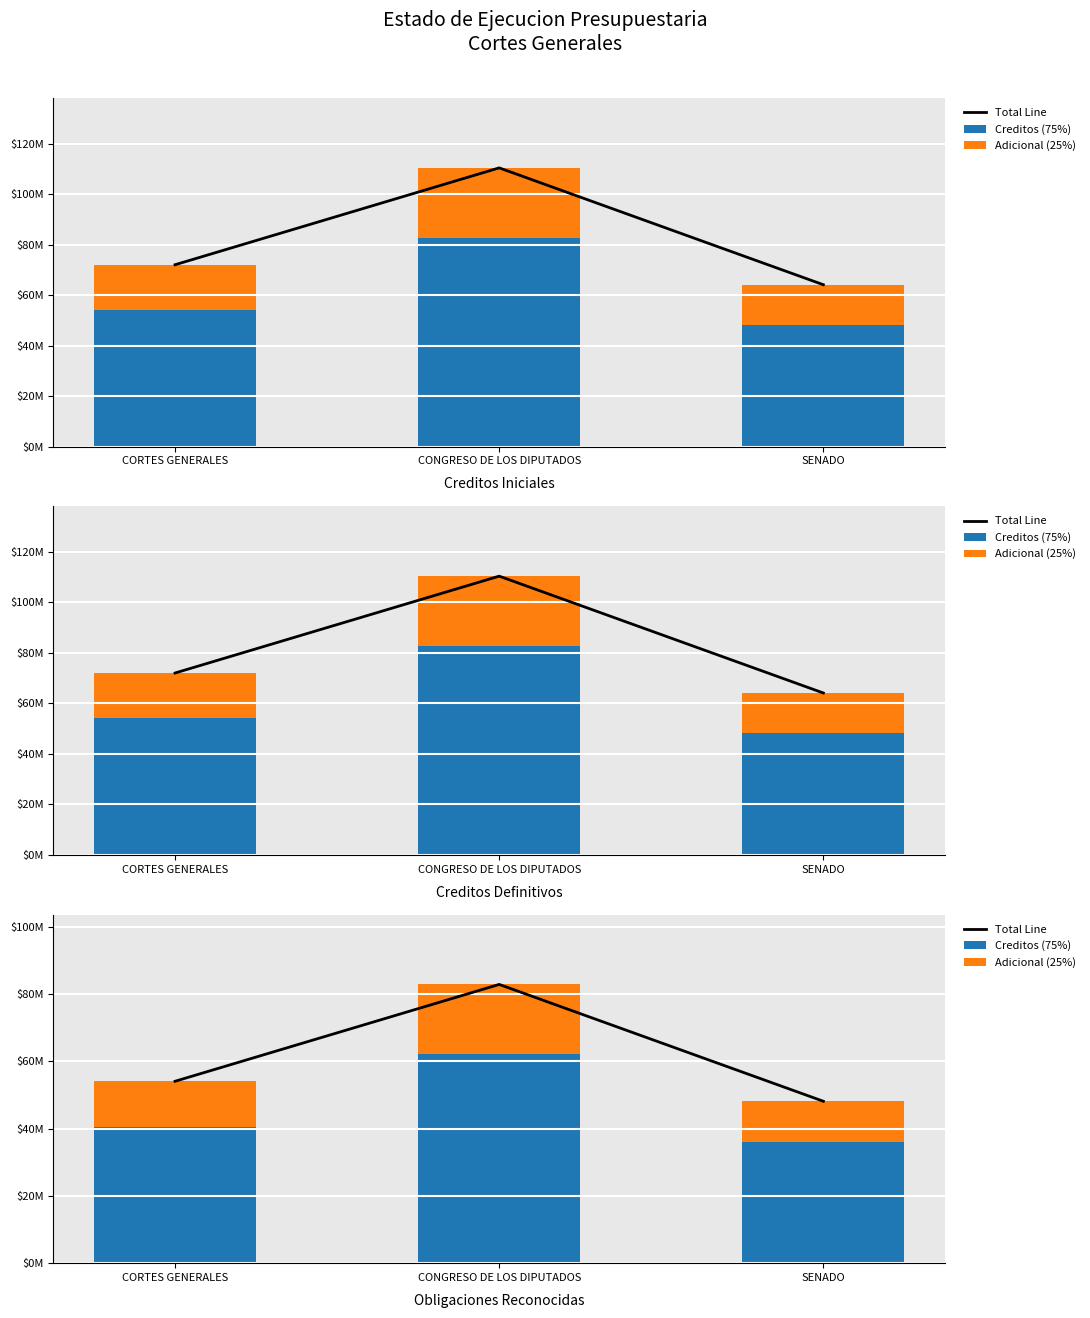

At how many categories does at least one series exceed 71232158?

1